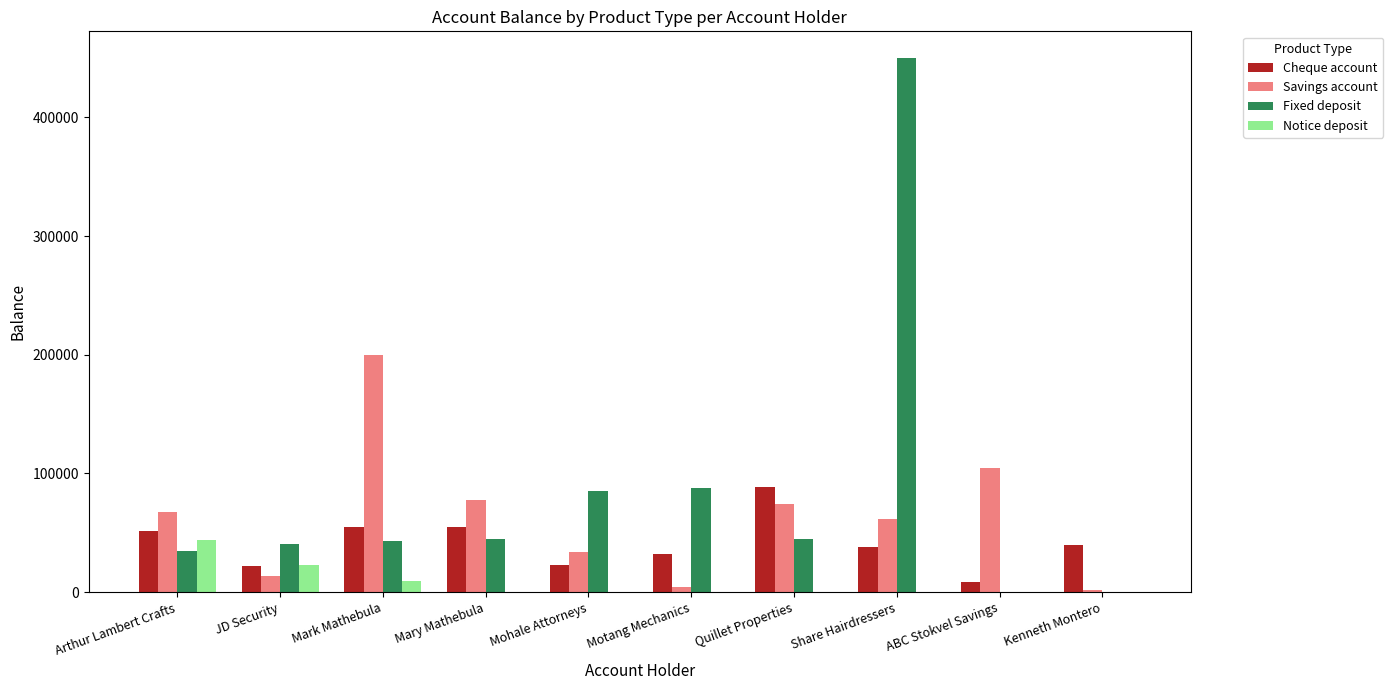

At which category is the sum across all series the highest?

Share Hairdressers